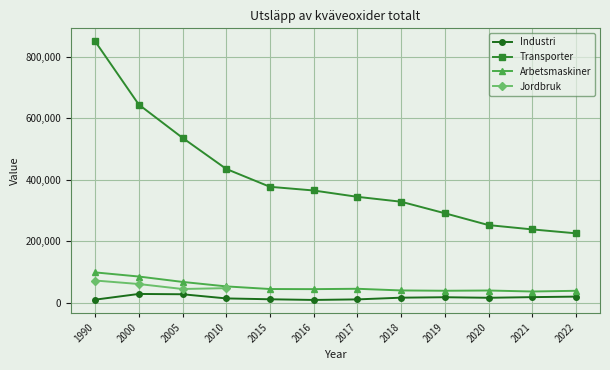

Where is Arbetsmaskiner nearest to the value 68215?

2005